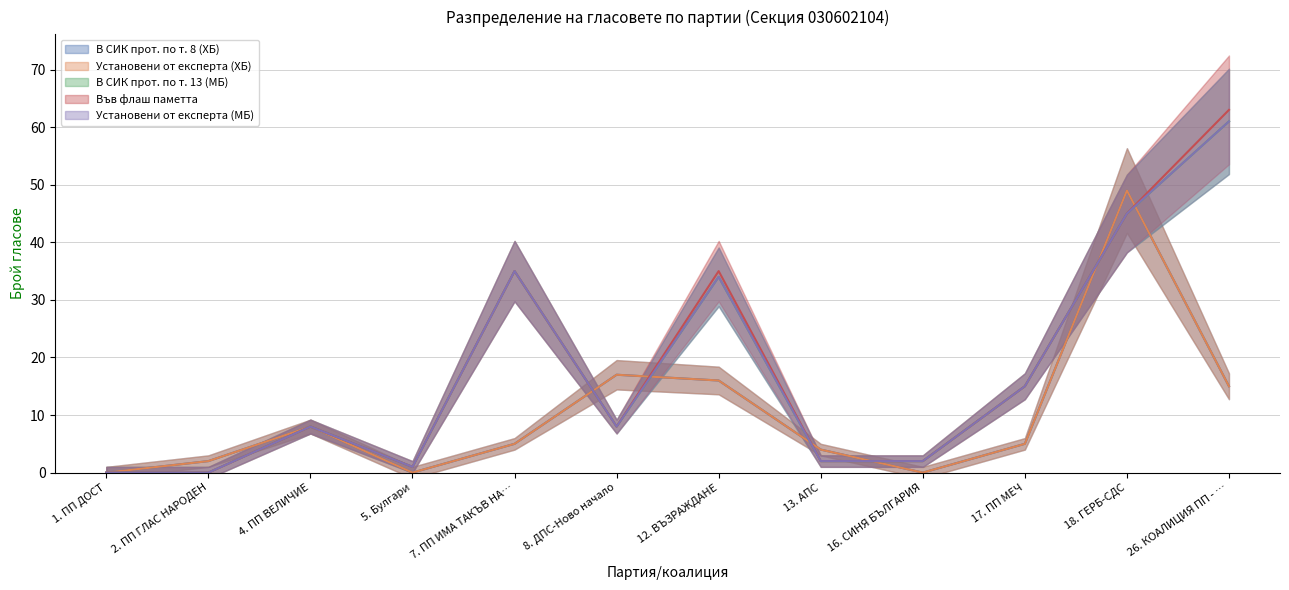

What are all the series names shown in the legend?

В СИК прот. по т. 8 (ХБ), Установени от експерта (ХБ), В СИК прот. по т. 13 (МБ), Във флаш паметта, Установени от експерта (МБ)